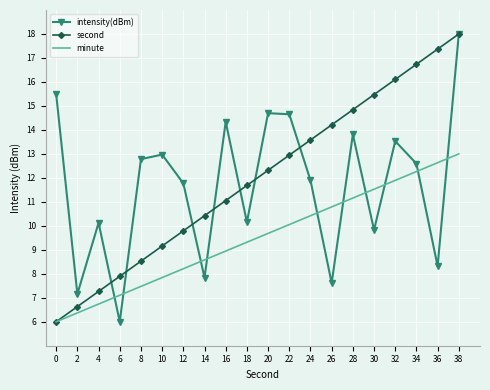

What is the maximum value for intensity(dBm)?

18.0